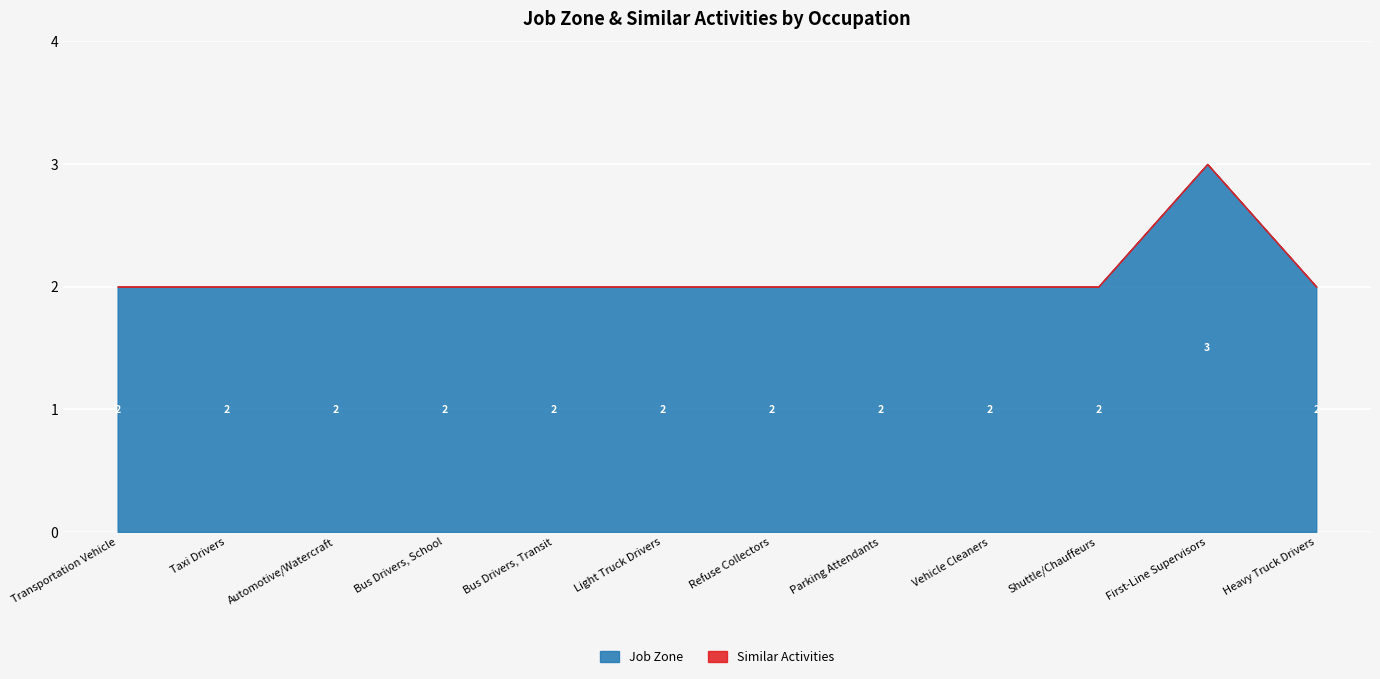

At how many categories does at least one series exceed 0?

12